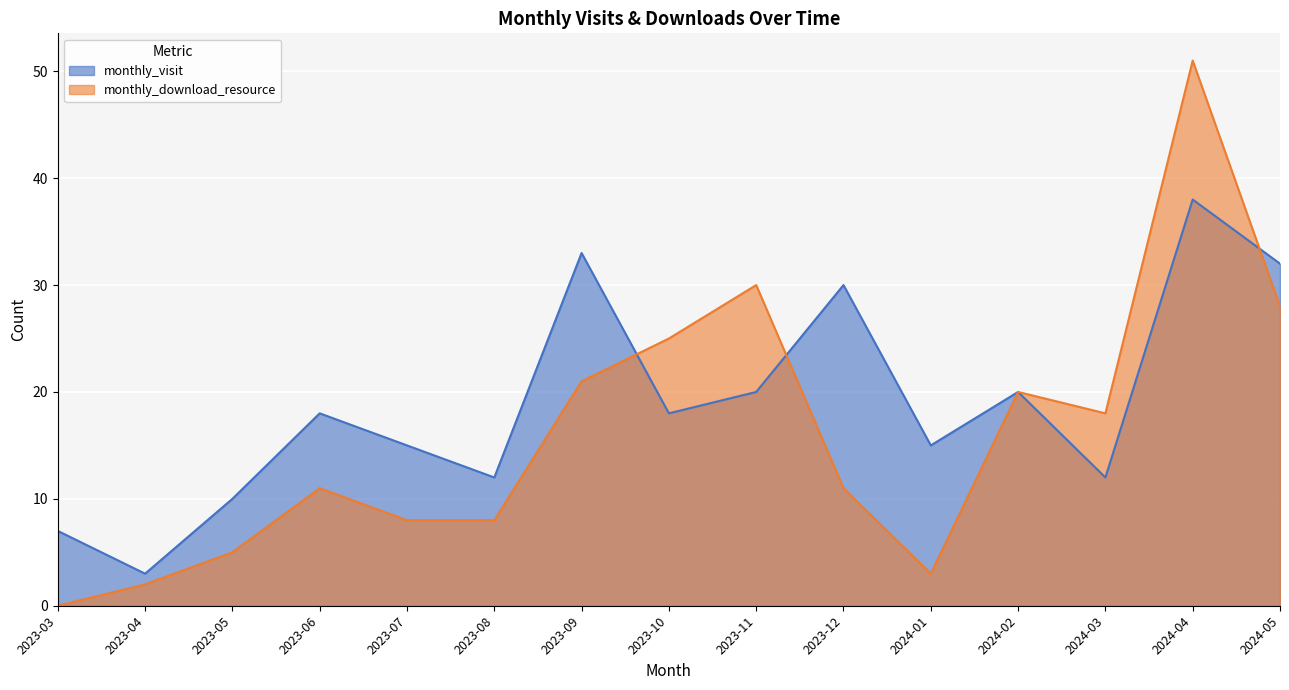

In monthly_download_resource, how many points are higher than both neighbors (excluding endpoints)?

4